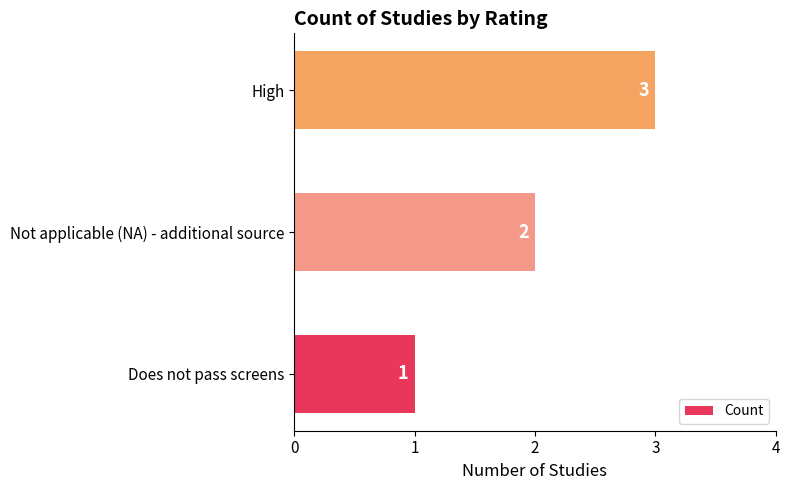

What is the average value?

2